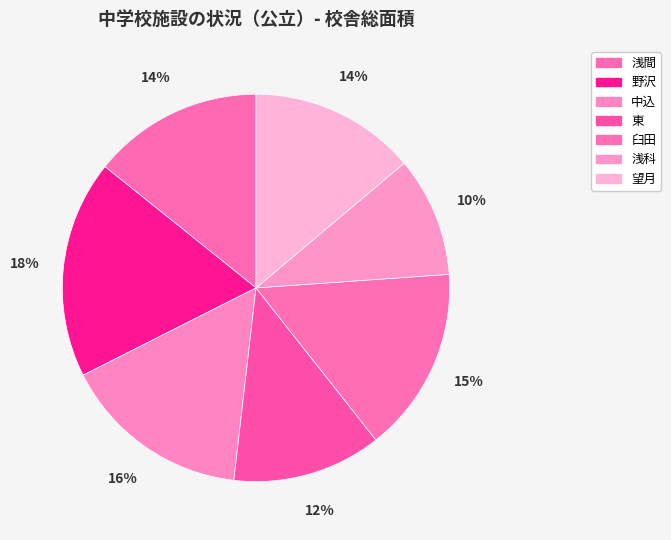

To the nearest percent, what portion does 浅間 represent?

14%